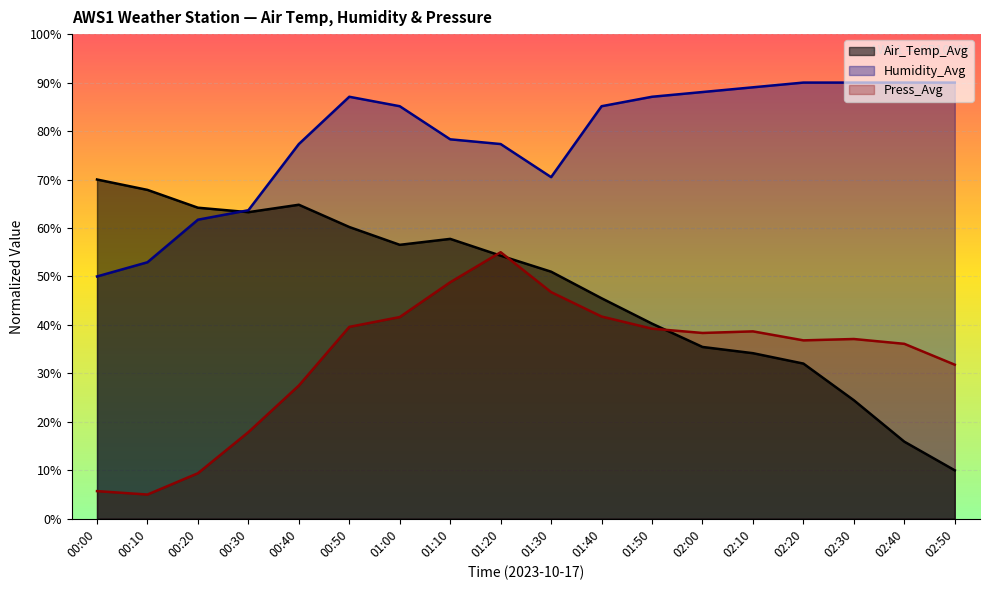

The Humidity_Avg series shows 70.5 at 01:30. True or false?

True